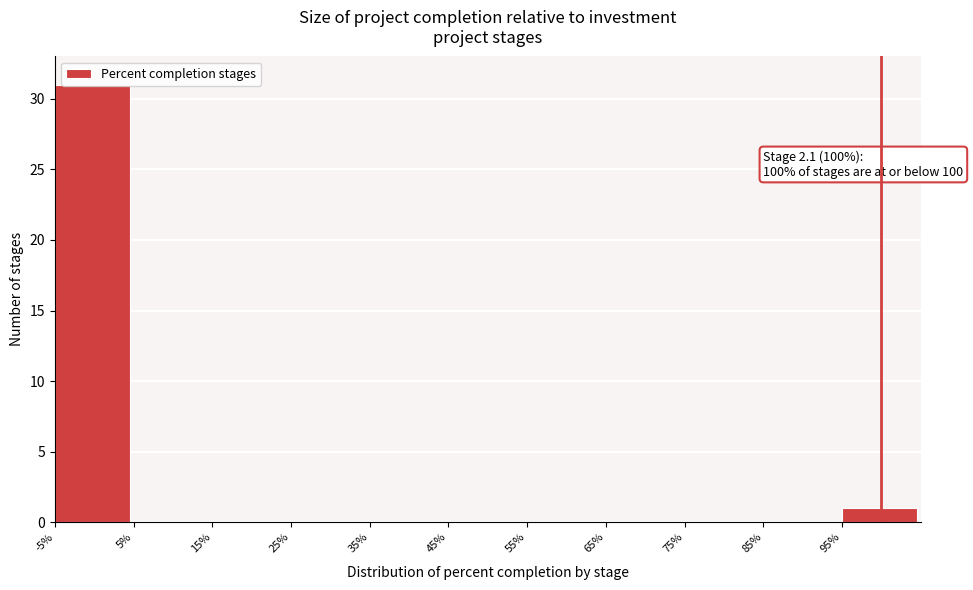

Over which range of the x-axis is the bar tallest?

-5 to 5